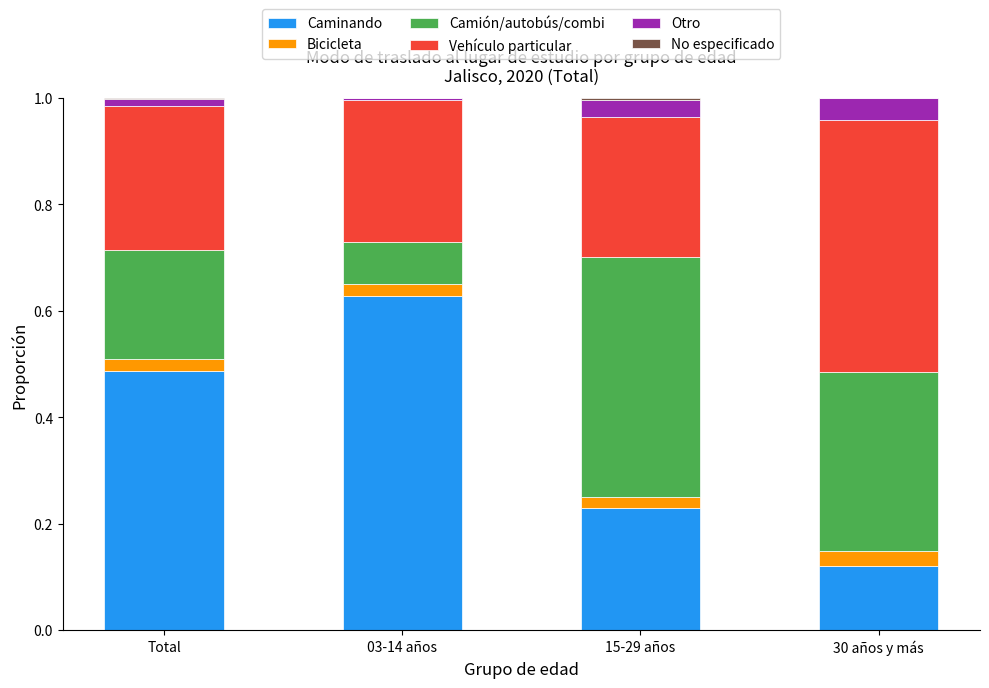

Does the chart contain stacked bars?

Yes